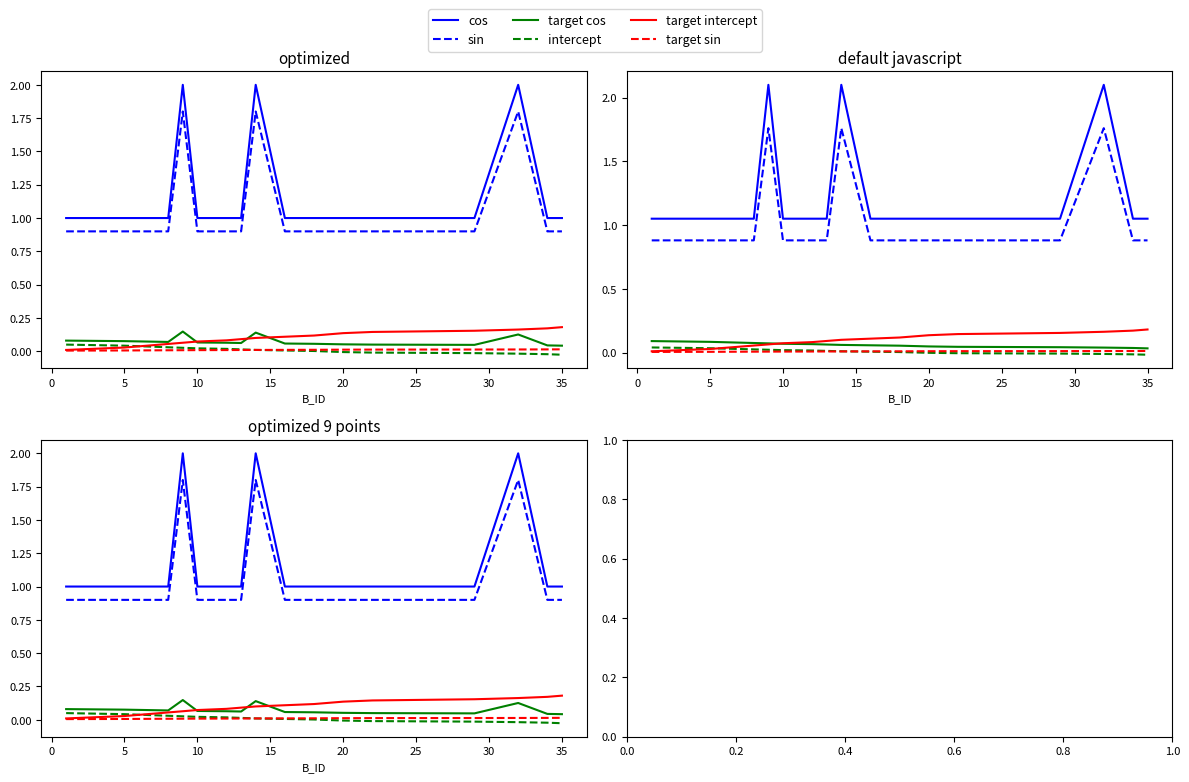

How many interior local peaks does the sin series have?

3